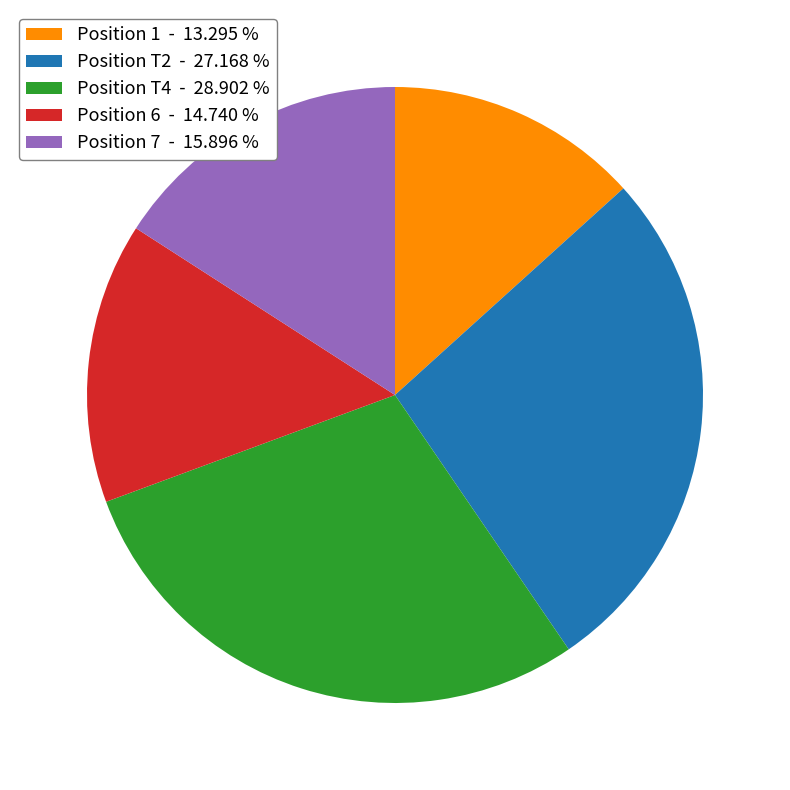

Does Position 7 - 15.896 % account for over 50% of the chart?

No